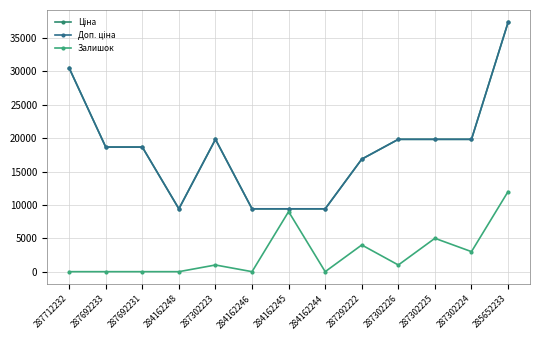

Is this an area chart (filled region under the line)?

No